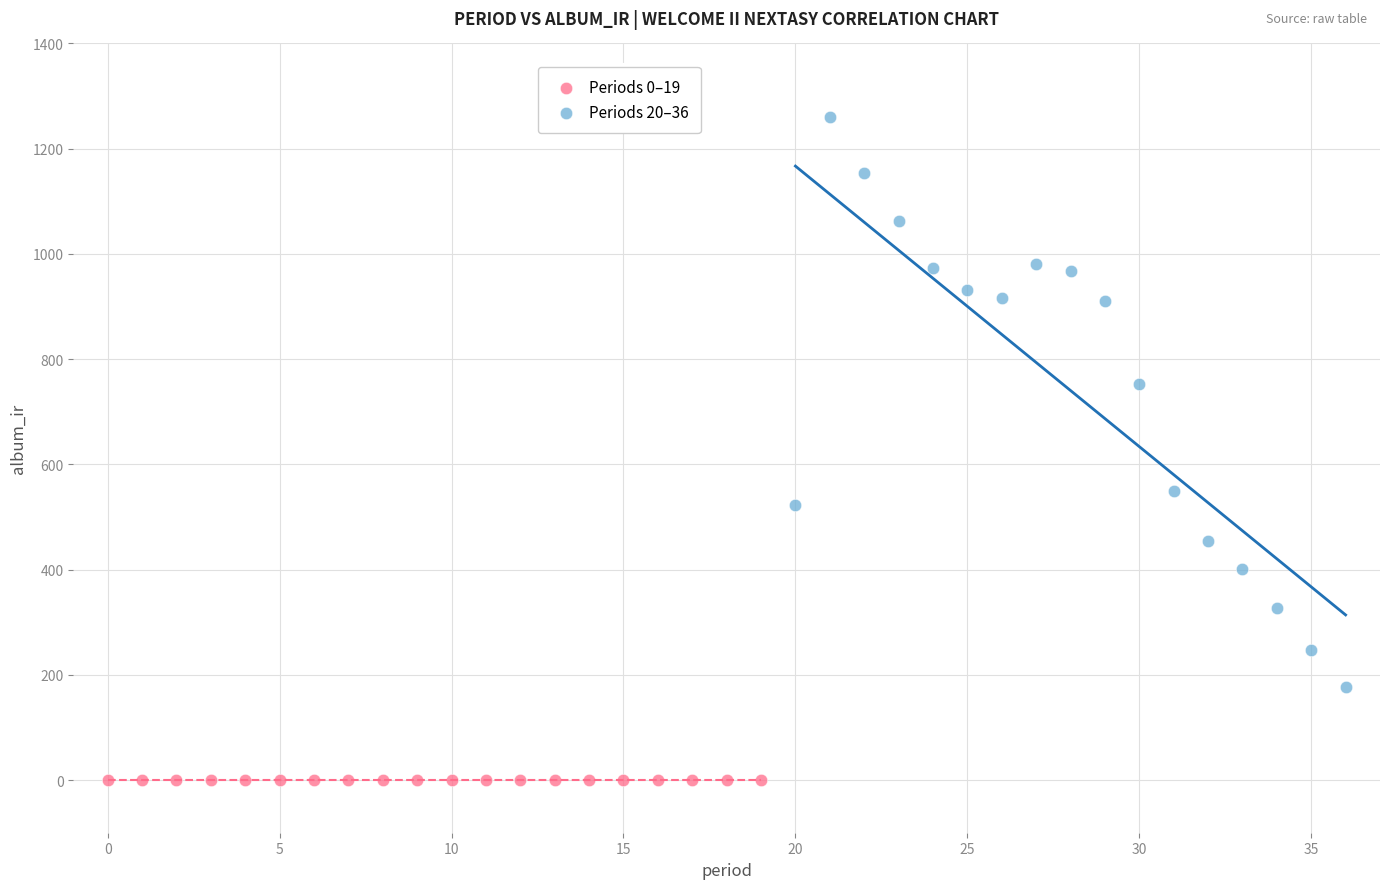

Which series reaches the minimum Y coordinate?

Periods 0–19